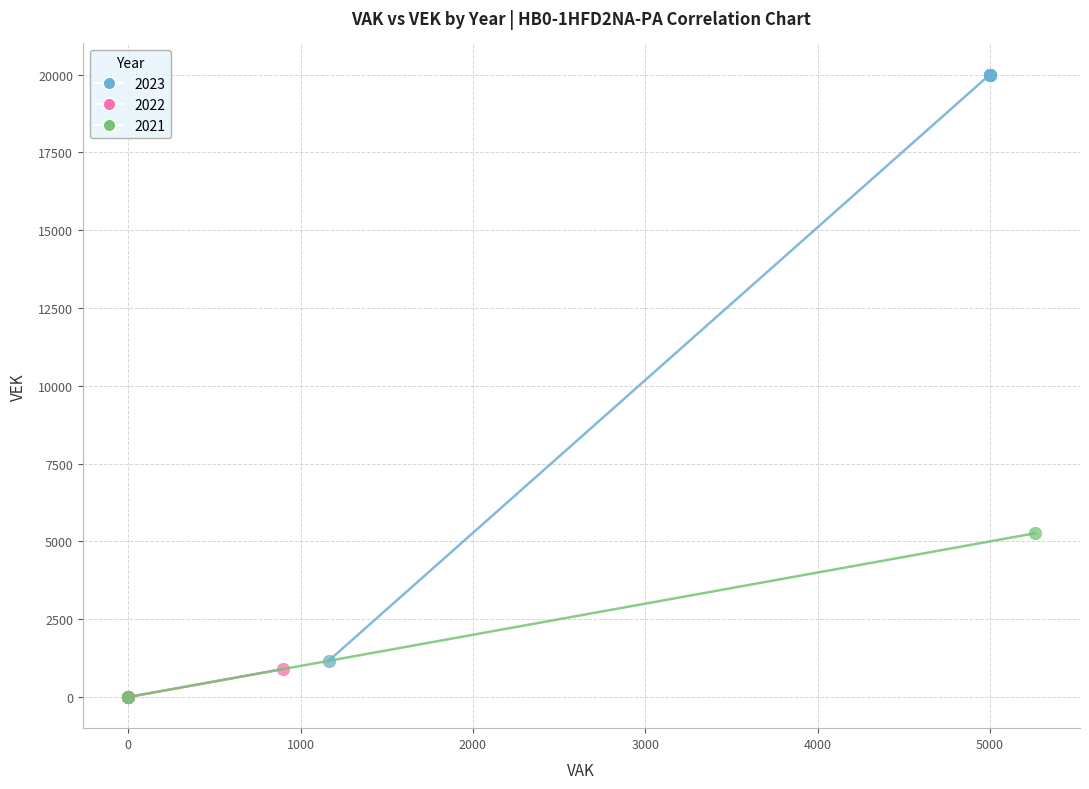

What are all the series names shown in the legend?

2023, 2022, 2021